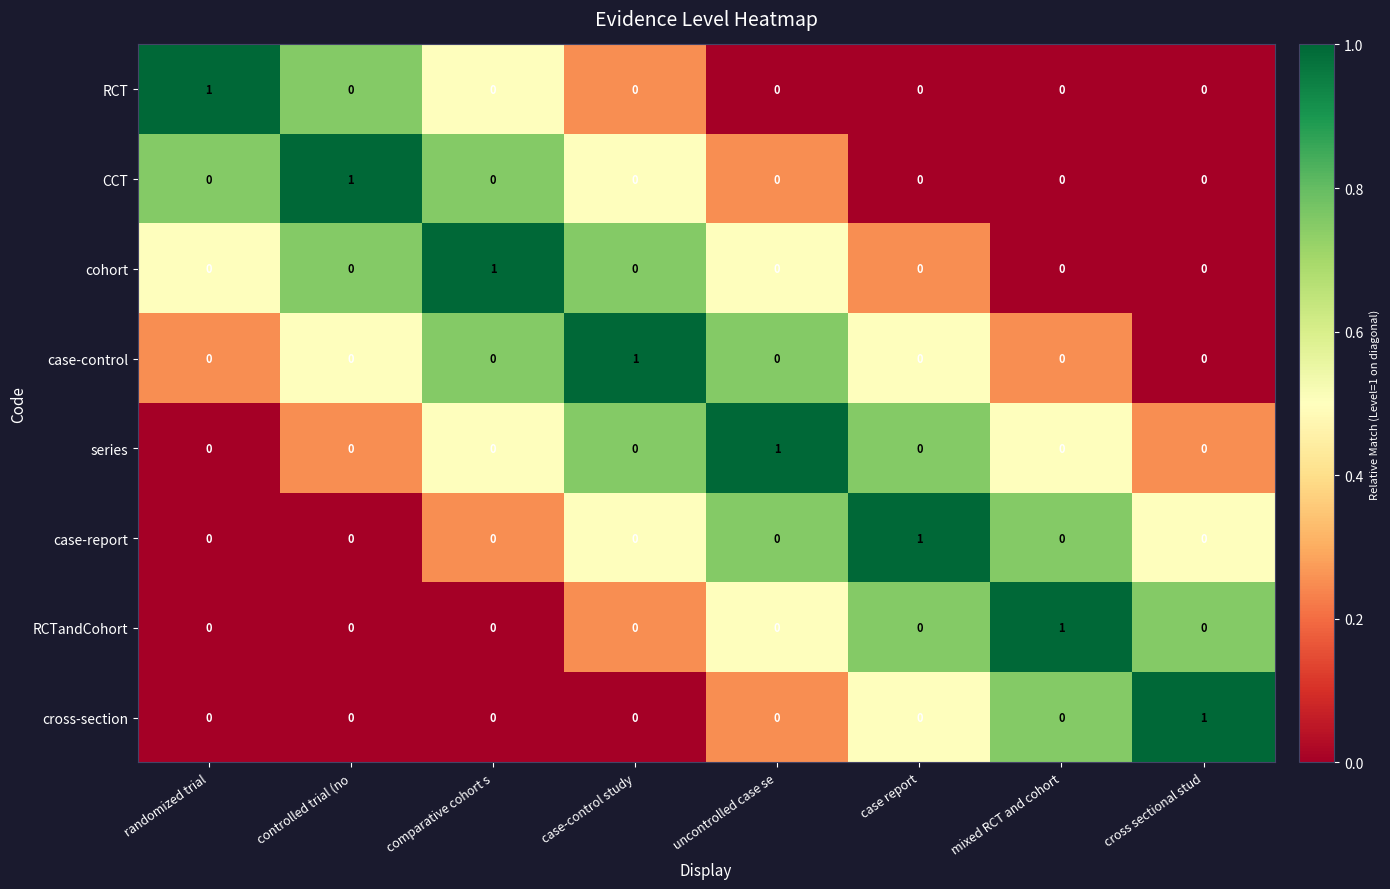

The RCT series shows -1 at cross sectional stud. True or false?

False